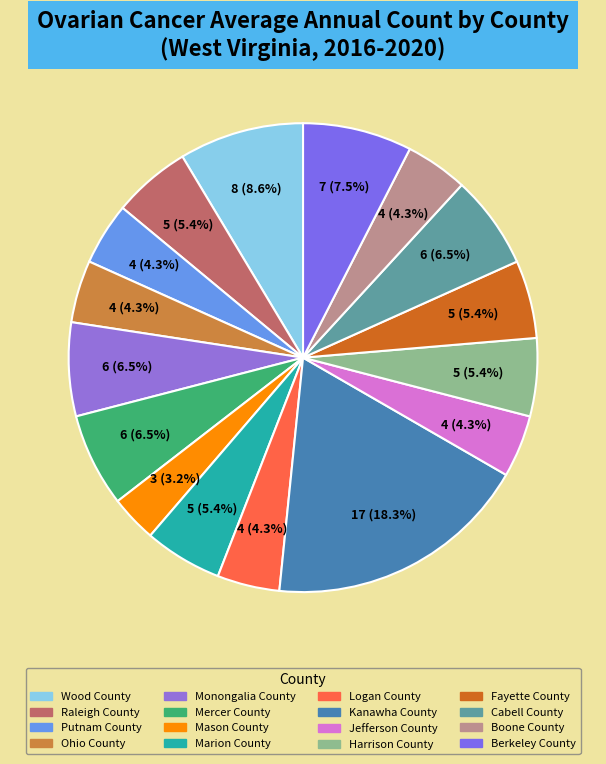

Count the number of slices in the pie.

16